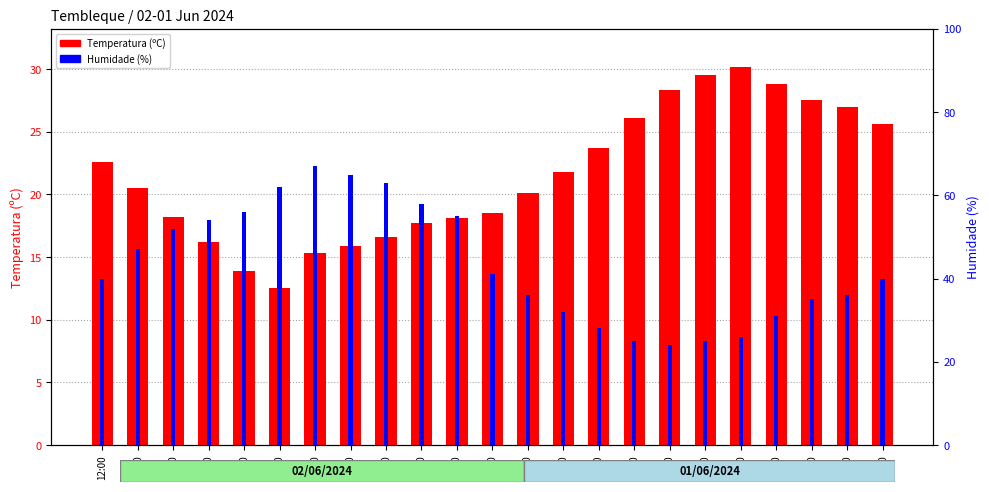

What is the label of the 13th bar from the left?

00:00